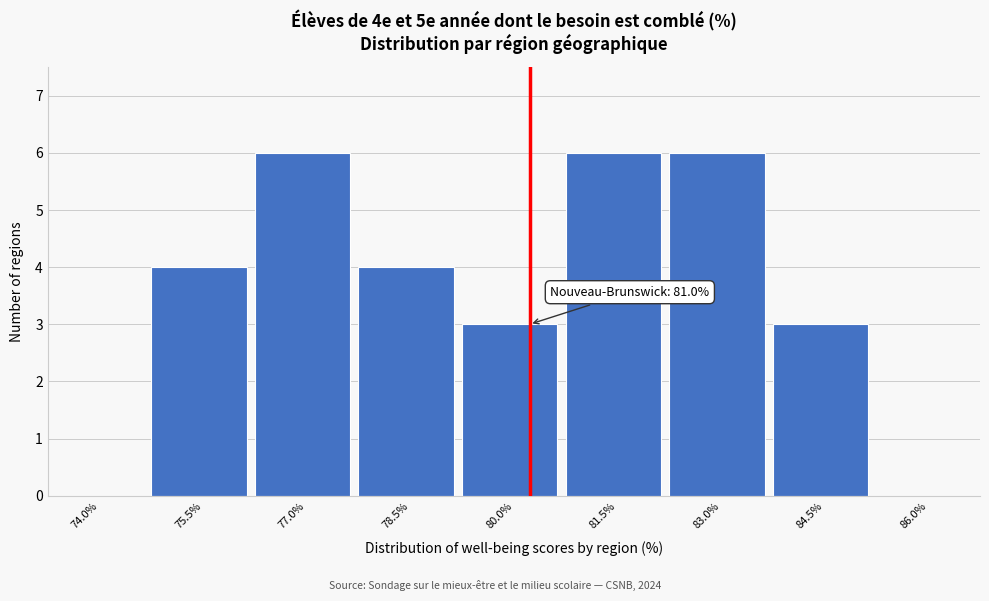

Reading right to left, extract all data points from this chart.

86.0%=0	84.5%=3	83.0%=6	81.5%=6	80.0%=3	78.5%=4	77.0%=6	75.5%=4	74.0%=0